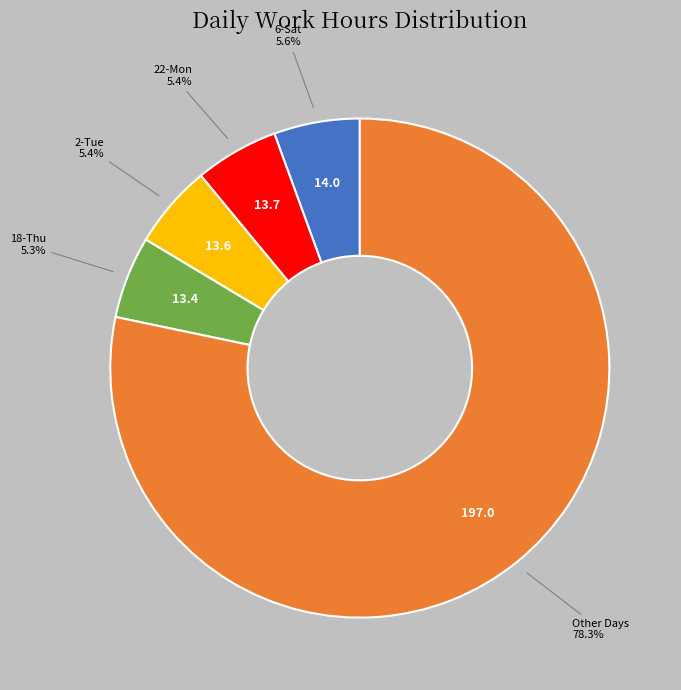

Which has a higher value, 2-Tue or Other Days?

Other Days